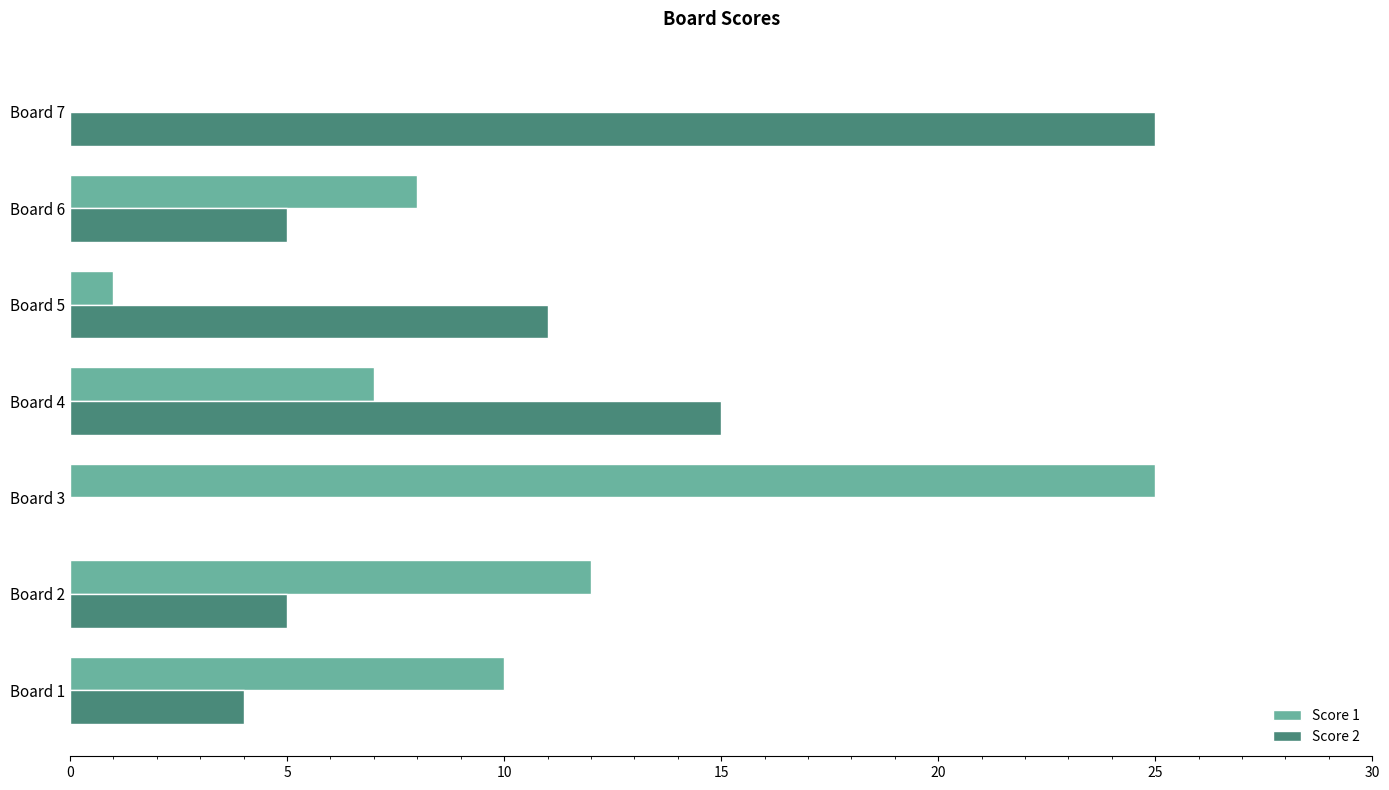

How many positive values does the Score 1 series have?

6